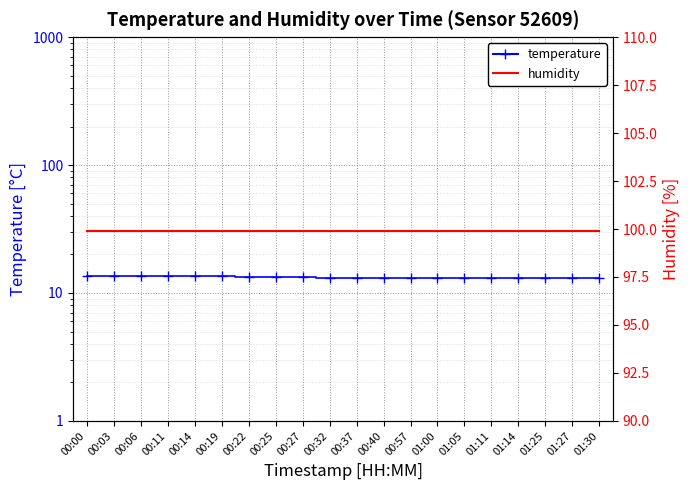

Reading left to right, list all the values displayed in this chart.

temperature: 13.5	13.6	13.5	13.5	13.6	13.5	13.4	13.3	13.4	13.2	13.2	13.2	13.1	13.1	13.1	13.1	13.1	13.0	13.0	13.0
humidity: 99.9	99.9	99.9	99.9	99.9	99.9	99.9	99.9	99.9	99.9	99.9	99.9	99.9	99.9	99.9	99.9	99.9	99.9	99.9	99.9